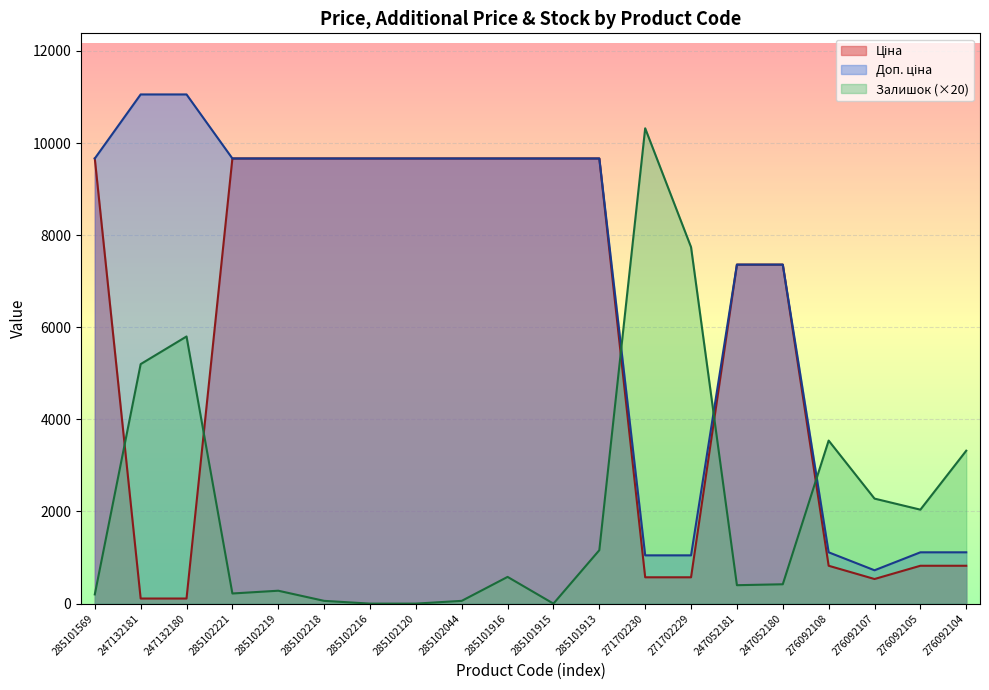

At which label does Ціна reach its peak?

285101569